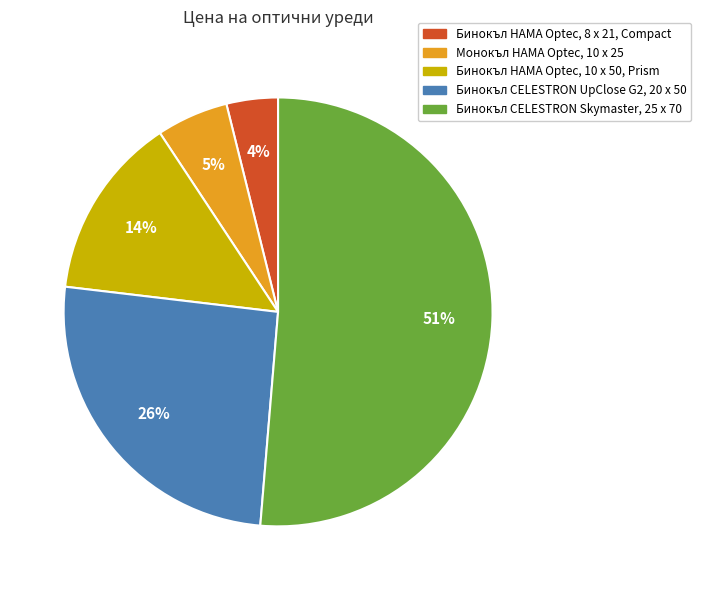

Which category has the smallest portion of the pie?

Бинокъл HAMA Optec, 8 x 21, Compact